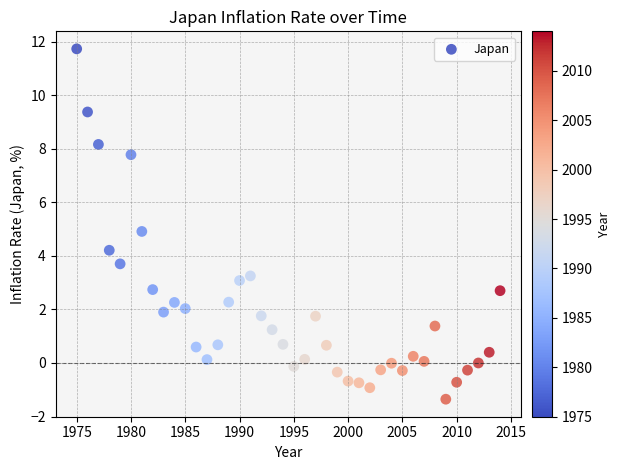

What is the range of X values (max minus min)?

39.0